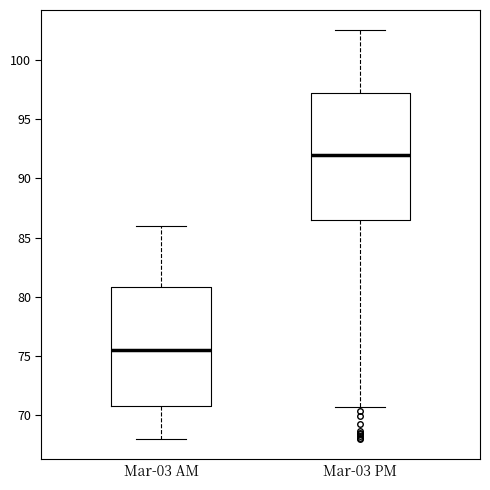

Reading left to right, read every box against the y-axis: the position of its median line, the range the box covers, and the ends of its whiskers. The values are not printed on the chart, so give them approximately, as read against the axis.

Mar-03 AM: median 75.5, box 71.0 to 81.0, whiskers 68.0 to 86.0
Mar-03 PM: median 92.0, box 86.5 to 97.0, whiskers 70.5 to 102.5